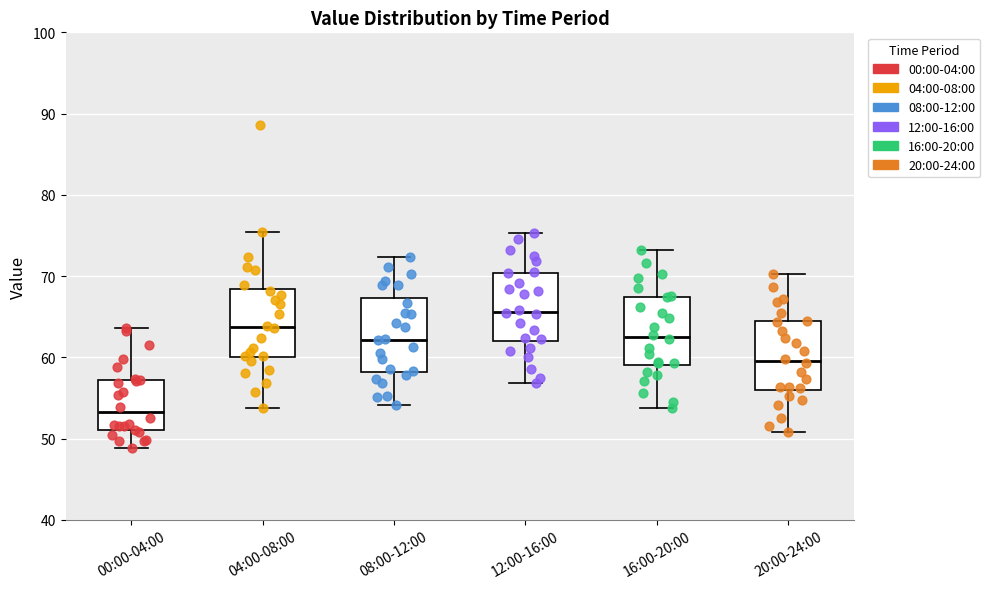

Where is the lower edge of the box for 08:00-12:00 on the y-axis? The values are not printed on the chart, so give them approximately, as read against the axis.

58